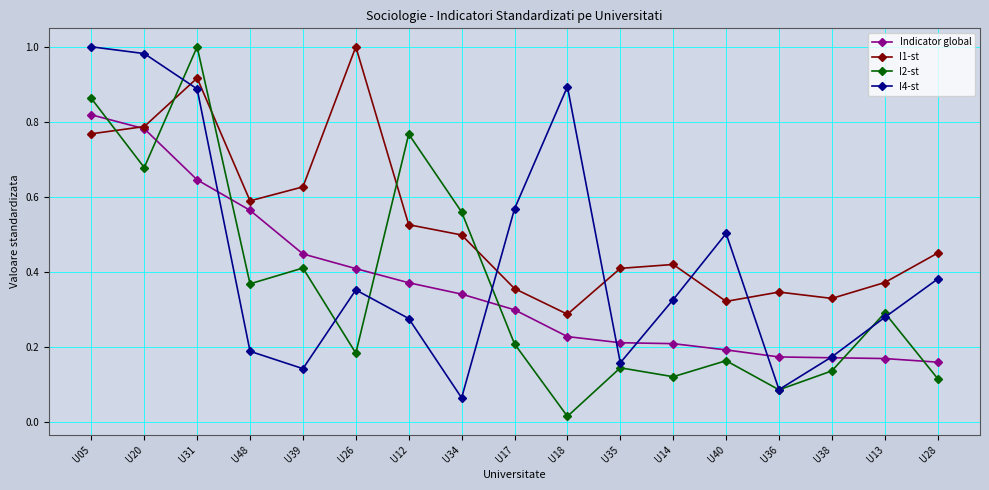

How many intersections are there between I2-st and I1-st?

5